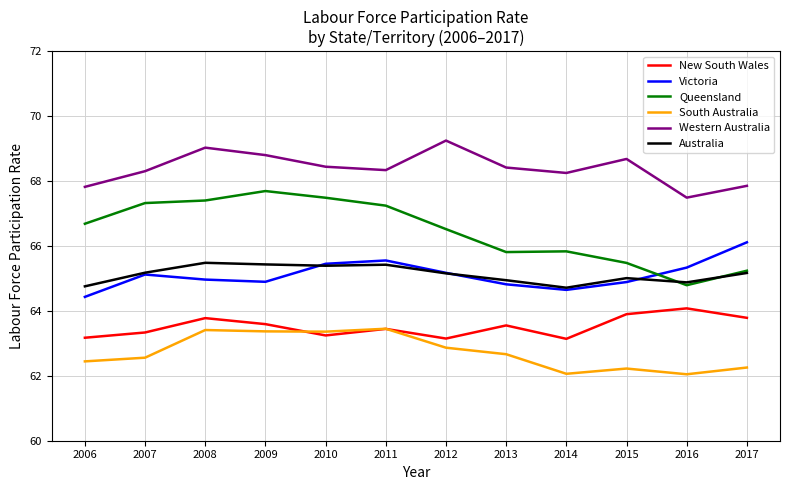

The value of Western Australia at 2011 is 98.6. True or false?

False